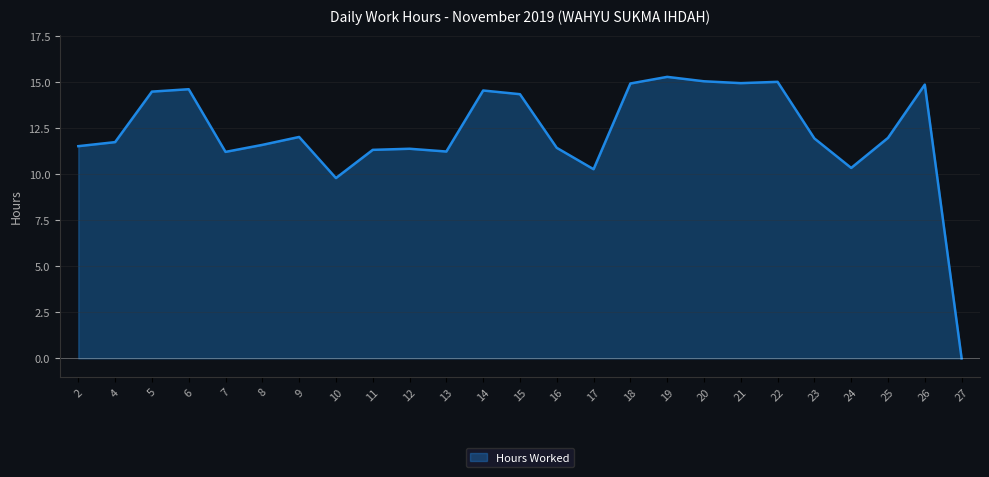

Count the number of values greater than 11.

21